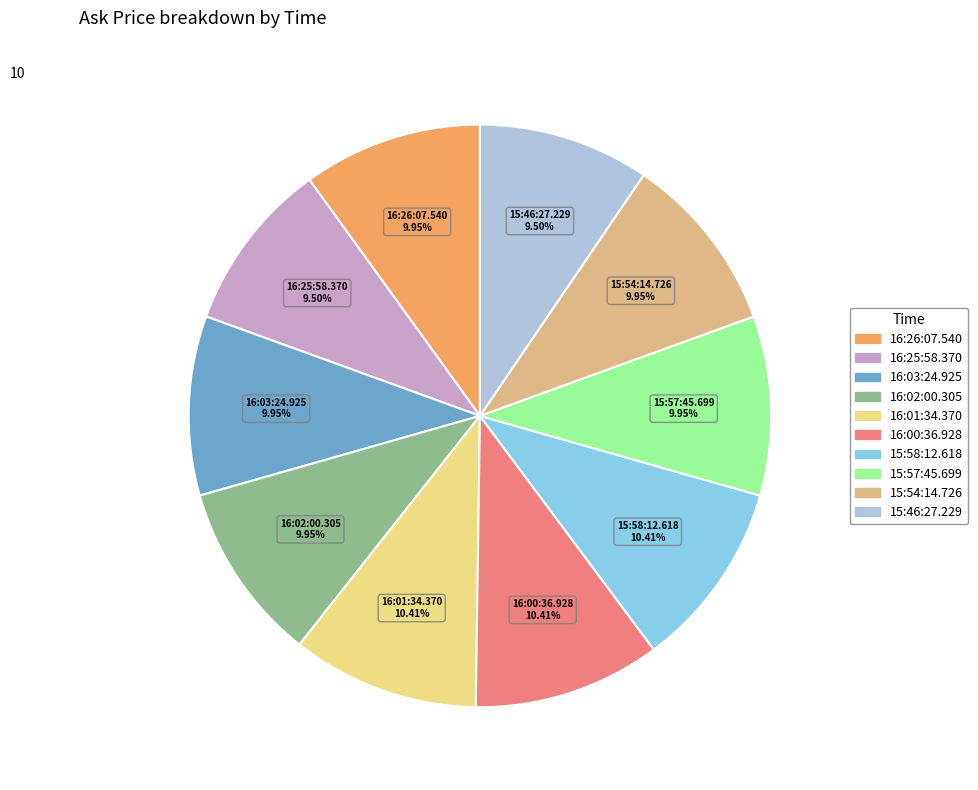

Does any single category account for the majority?

No